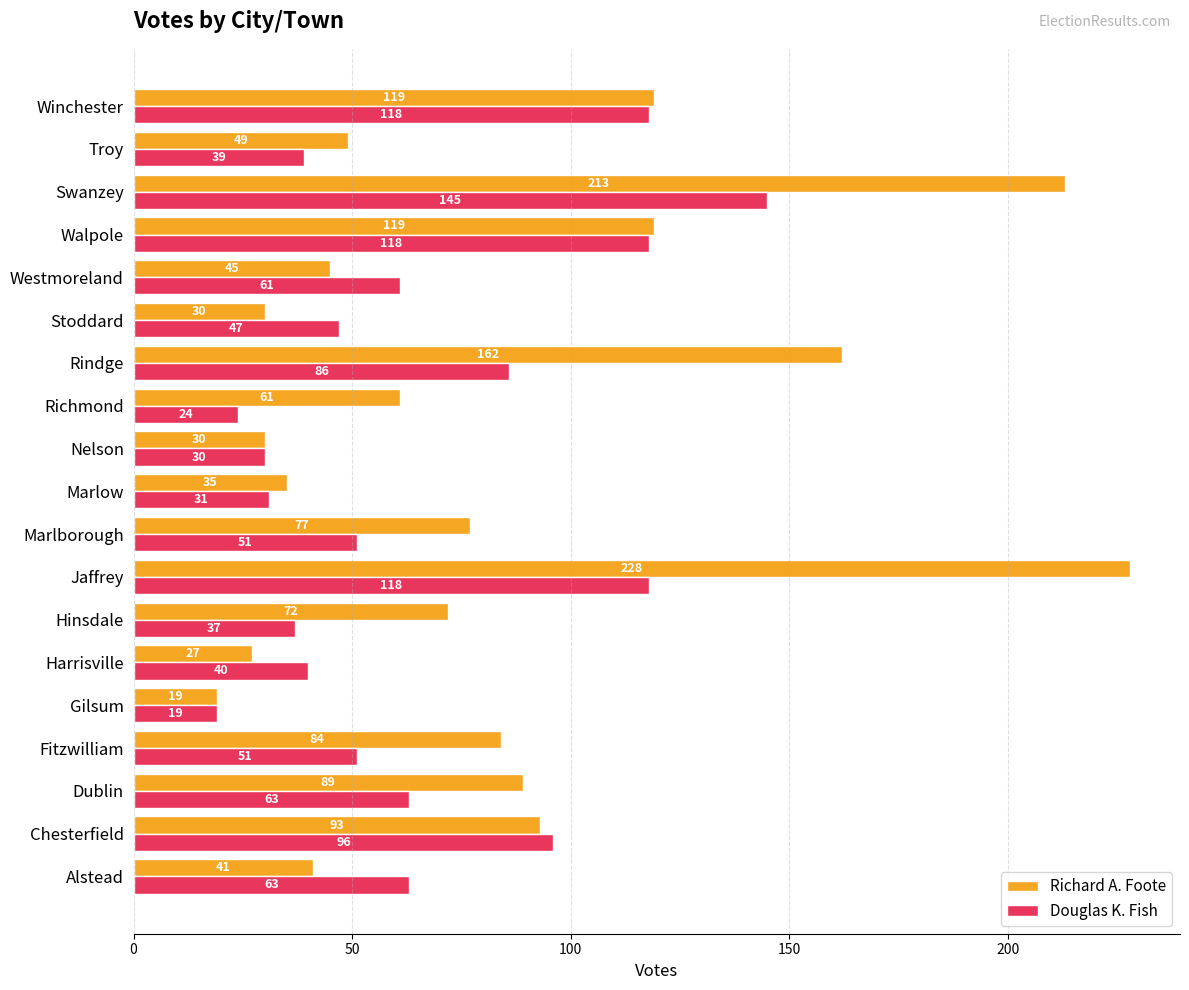

What is the average value of the Douglas K. Fish series?

65